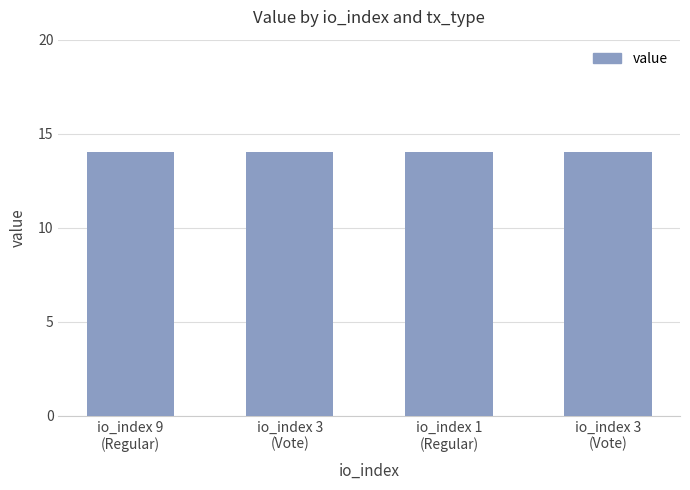

How many categories are shown in the chart?

4